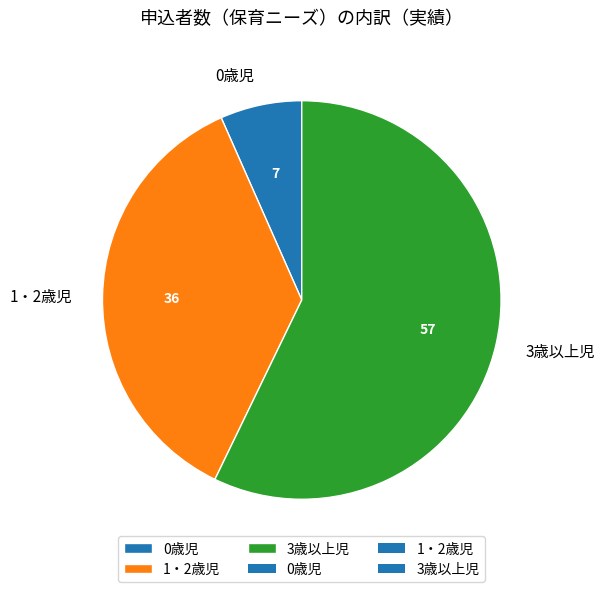

What is the largest slice in the pie chart?

3歳以上児